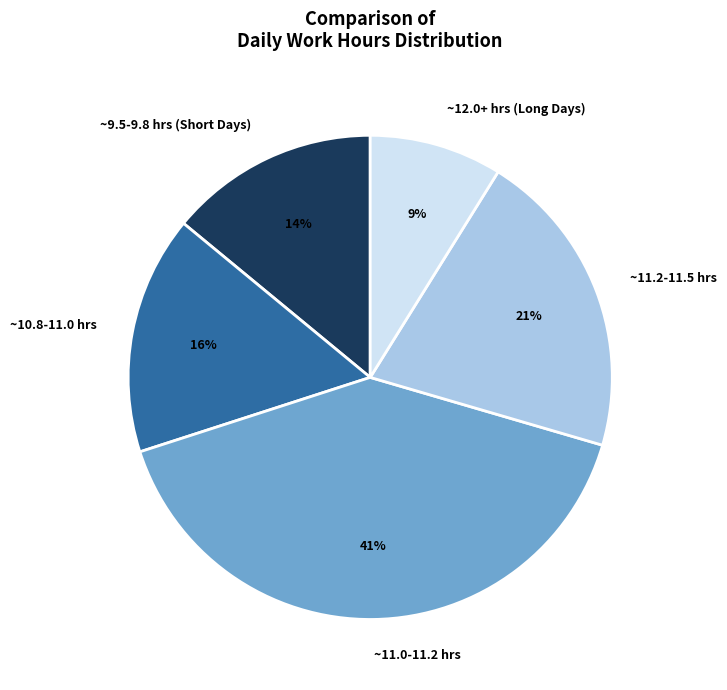

Rank the categories by value from lowest to highest.

~12.0+ hrs (Long Days), ~9.5-9.8 hrs (Short Days), ~10.8-11.0 hrs, ~11.2-11.5 hrs, ~11.0-11.2 hrs